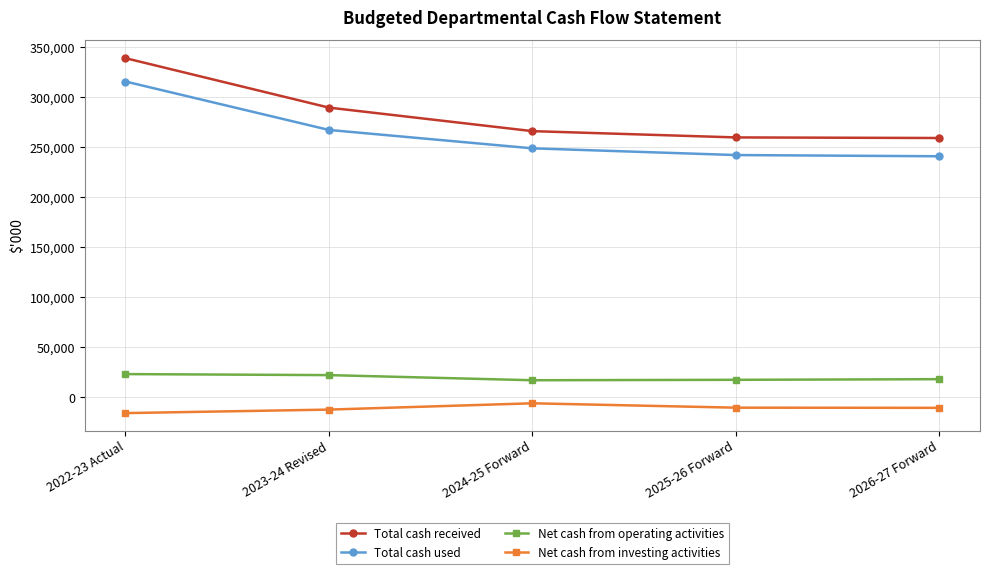

Rank the series at 2026-27 Forward from highest to lowest value.

Total cash received, Total cash used, Net cash from operating activities, Net cash from investing activities